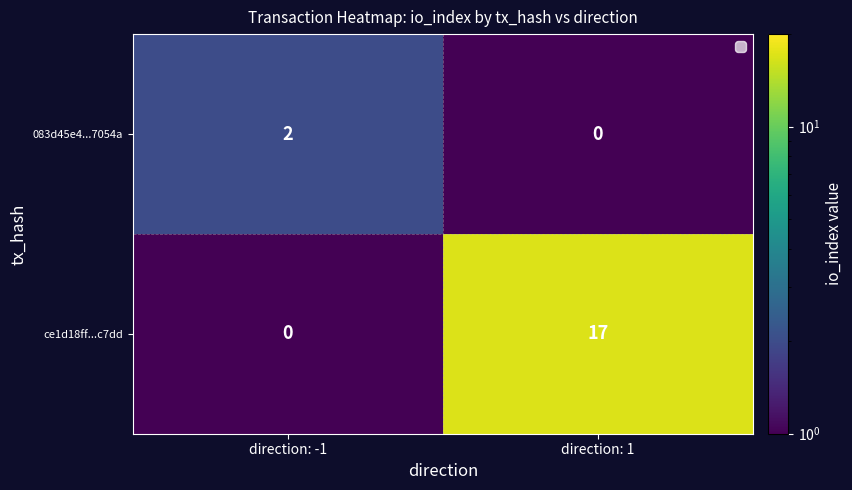

Count the number of categories in the chart.

2